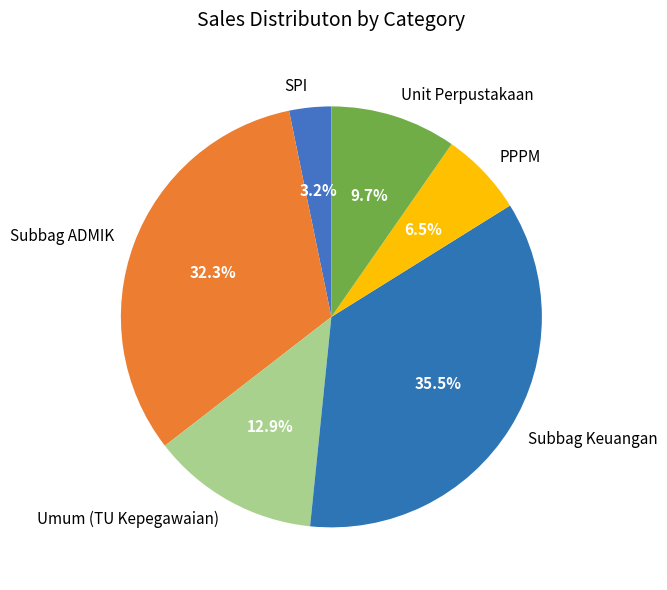

Combined, what portion of the pie is SPI and Umum (TU Kepegawaian)?

16.1%